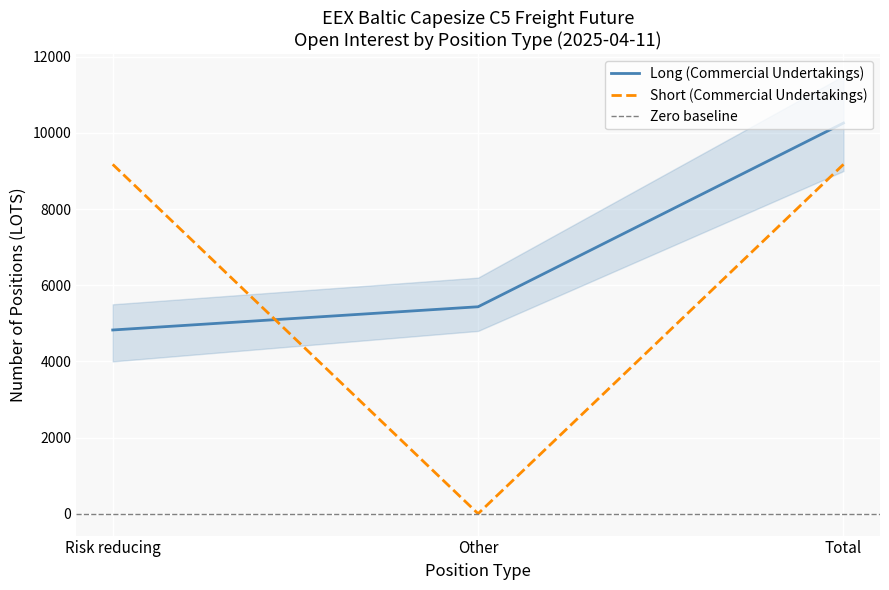

What is the maximum value for Long (Commercial Undertakings)?

10260